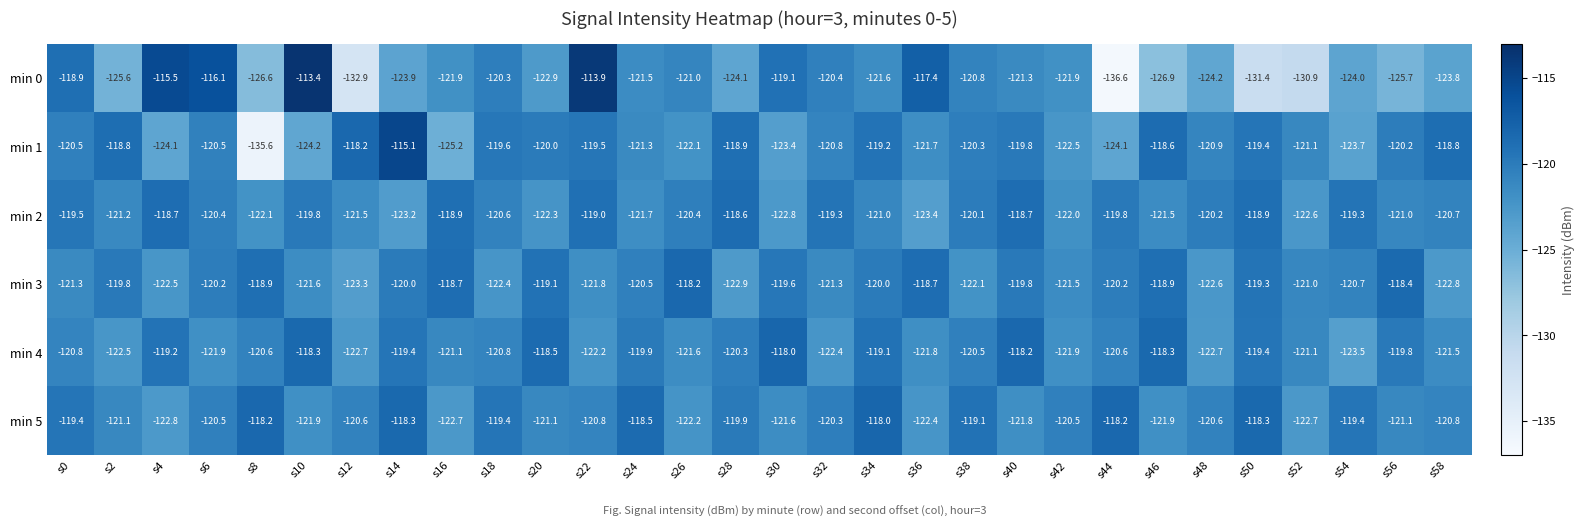

What is the difference between the min 3 values at s2 and s8?

0.9